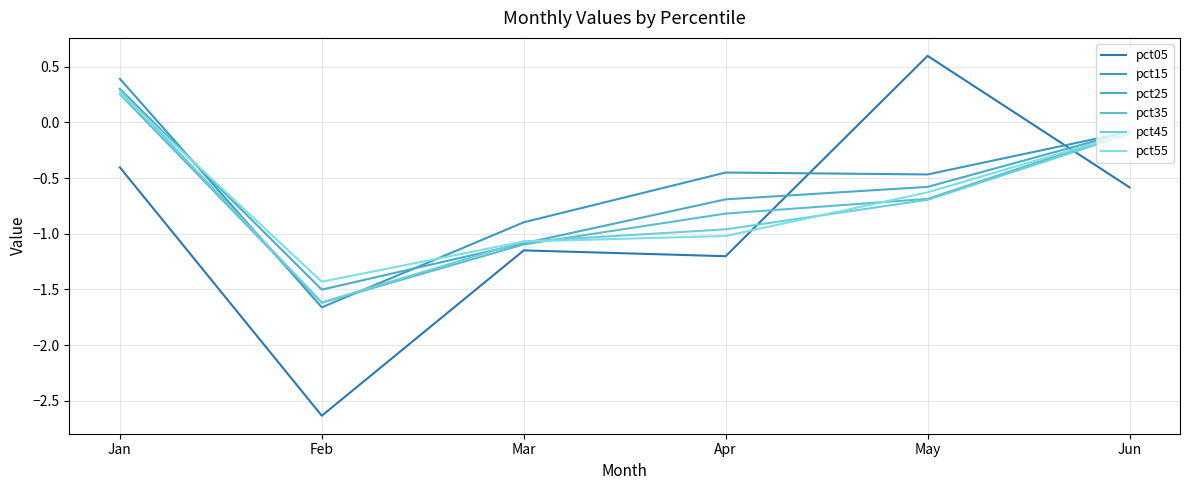

How many lines are shown in the chart?

6